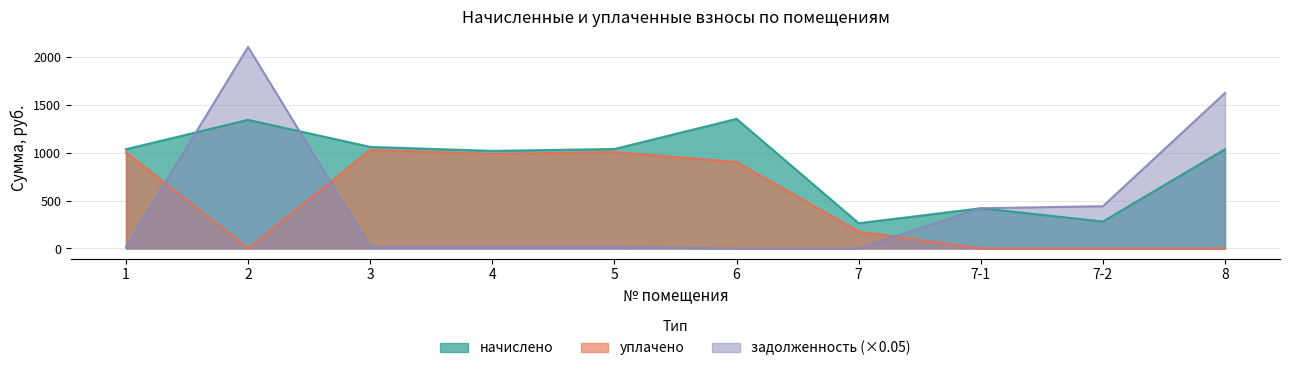

Where is начислено nearest to the value 809?

4